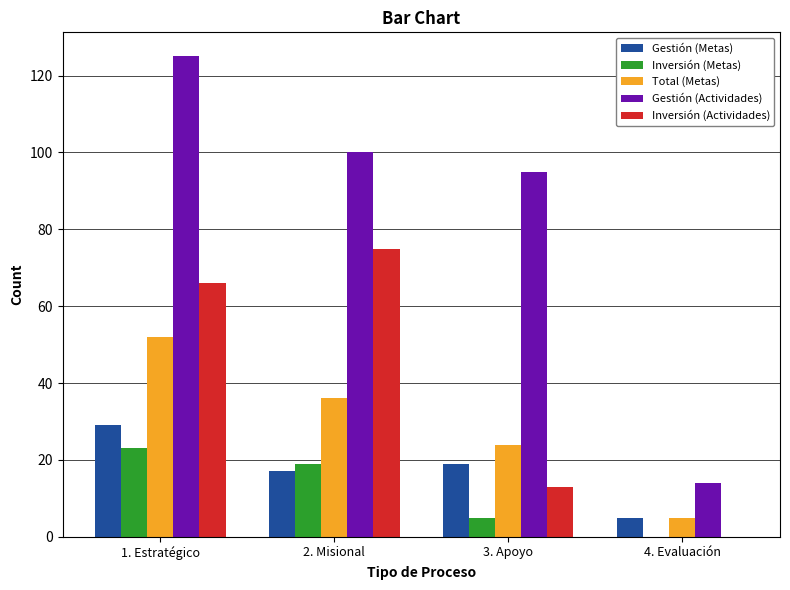

Is the value of Inversión (Actividades) at 4. Evaluación greater than the value of Inversión (Metas) at 3. Apoyo?

No